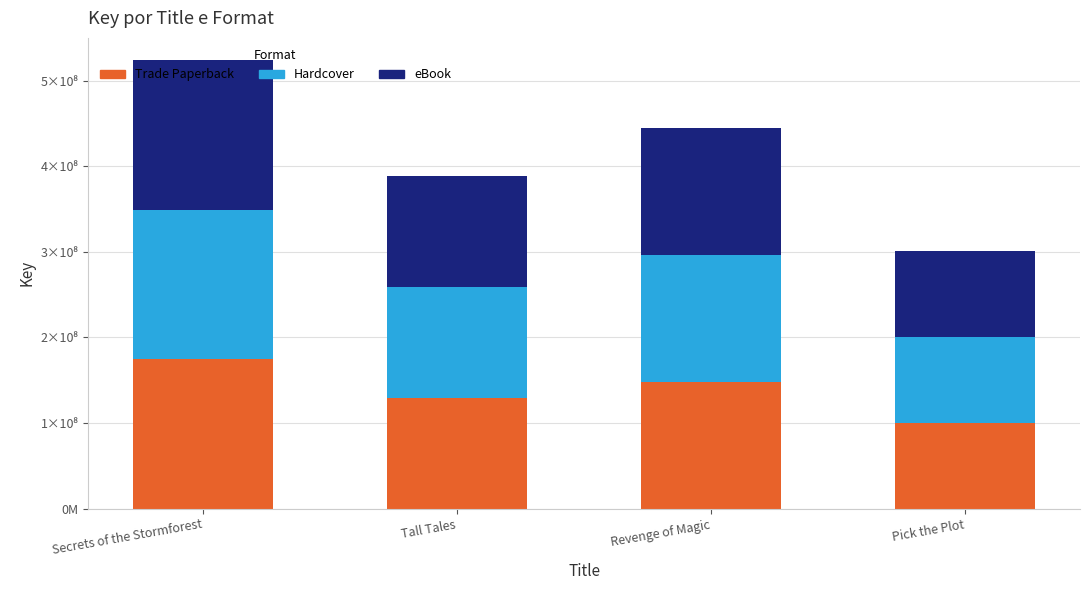

At which label does eBook first exceed 148068453?

Secrets of the Stormforest